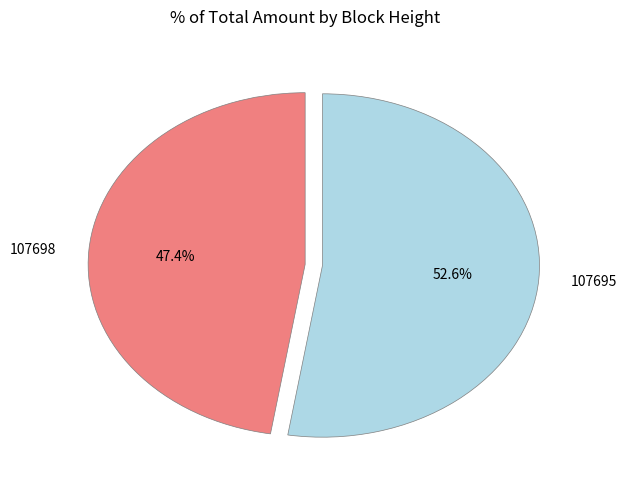

Between 107698 and 107695, which is larger?

107695